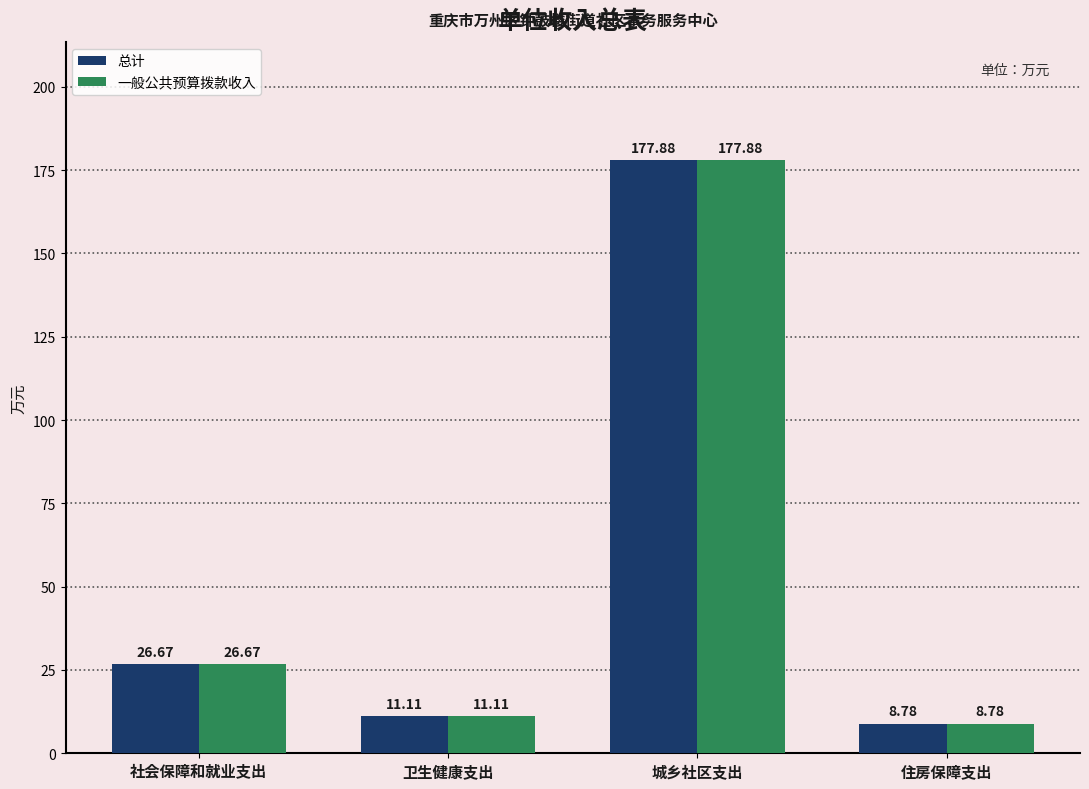

Reading left to right, extract all data points from this chart.

总计: 社会保障和就业支出=26.7	卫生健康支出=11.1	城乡社区支出=177.9	住房保障支出=8.8
一般公共预算拨款收入: 社会保障和就业支出=26.7	卫生健康支出=11.1	城乡社区支出=177.9	住房保障支出=8.8